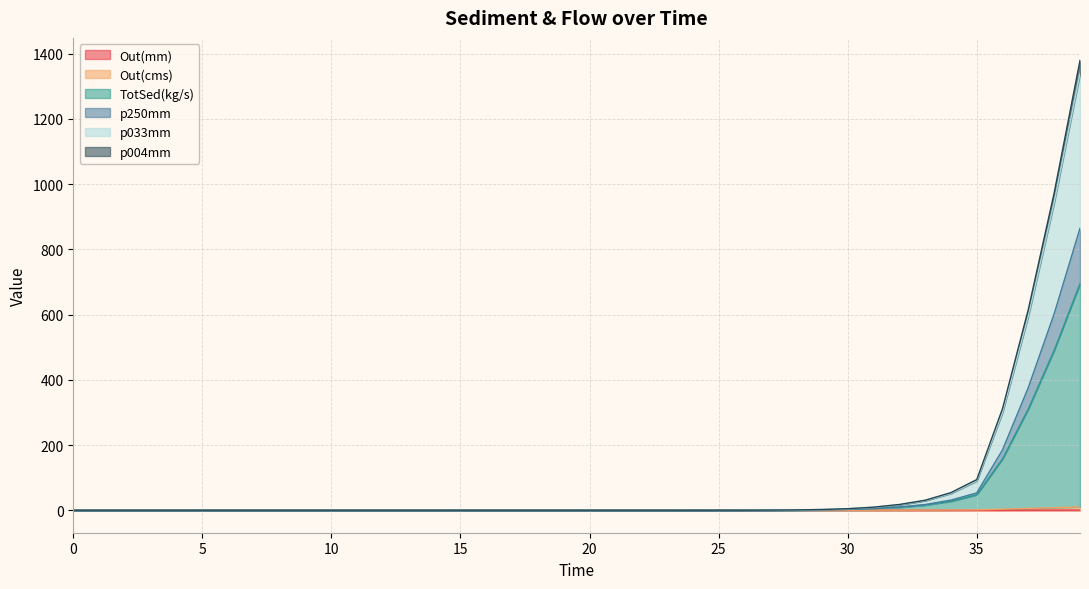

The value of p033mm at 25.0 is 0.0. True or false?

True